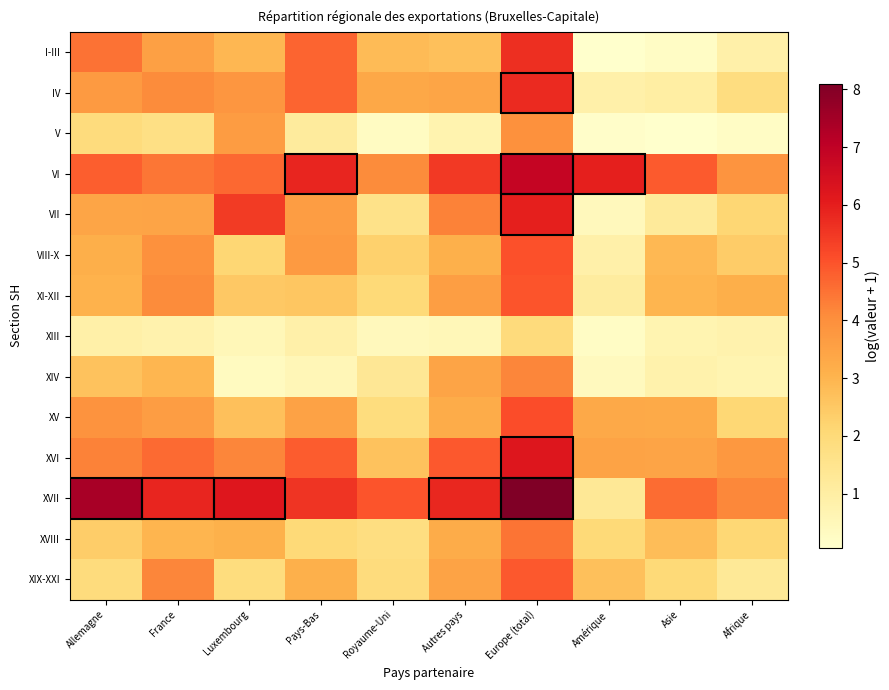

Reading right to left, extract all data points from this chart.

I-III: Afrique=0.9	Asie=0.3	Amérique=0.1	Europe (total)=5.7	Autres pays=2.7	Royaume-Uni=2.8	Pays-Bas=4.7	Luxembourg=2.9	France=3.6	Allemagne=4.5
IV: Afrique=1.9	Asie=1.0	Amérique=0.9	Europe (total)=5.8	Autres pays=3.4	Royaume-Uni=3.3	Pays-Bas=4.7	Luxembourg=3.8	France=4.1	Allemagne=3.7
V: Afrique=0.2	Asie=0.1	Amérique=0.1	Europe (total)=4.0	Autres pays=0.7	Royaume-Uni=0.3	Pays-Bas=1.2	Luxembourg=3.6	France=1.7	Allemagne=1.9
VI: Afrique=3.9	Asie=4.9	Amérique=6.0	Europe (total)=6.9	Autres pays=5.5	Royaume-Uni=4.1	Pays-Bas=5.8	Luxembourg=4.7	France=4.5	Allemagne=4.8
VII: Afrique=2.1	Asie=1.2	Amérique=0.4	Europe (total)=6.0	Autres pays=4.2	Royaume-Uni=1.6	Pays-Bas=3.6	Luxembourg=5.4	France=3.4	Allemagne=3.4
VIII-X: Afrique=2.4	Asie=2.9	Amérique=0.9	Europe (total)=5.0	Autres pays=3.1	Royaume-Uni=2.3	Pays-Bas=3.7	Luxembourg=2.1	France=4.0	Allemagne=3.2
XI-XII: Afrique=3.2	Asie=3.0	Amérique=1.1	Europe (total)=5.0	Autres pays=3.6	Royaume-Uni=2.0	Pays-Bas=2.5	Luxembourg=2.5	France=4.1	Allemagne=3.1
XIII: Afrique=0.8	Asie=0.7	Amérique=0.2	Europe (total)=1.9	Autres pays=0.5	Royaume-Uni=0.4	Pays-Bas=0.9	Luxembourg=0.5	France=0.8	Allemagne=0.9
XIV: Afrique=0.7	Asie=0.8	Amérique=0.4	Europe (total)=4.2	Autres pays=3.4	Royaume-Uni=1.3	Pays-Bas=0.6	Luxembourg=0.3	France=3.0	Allemagne=2.7
XV: Afrique=2.1	Asie=3.3	Amérique=3.3	Europe (total)=5.1	Autres pays=3.2	Royaume-Uni=1.9	Pays-Bas=3.5	Luxembourg=2.7	France=3.6	Allemagne=3.9
XVI: Afrique=3.8	Asie=3.4	Amérique=3.5	Europe (total)=6.2	Autres pays=4.9	Royaume-Uni=2.6	Pays-Bas=4.8	Luxembourg=4.2	France=4.6	Allemagne=4.2
XVII: Afrique=4.2	Asie=4.6	Amérique=1.3	Europe (total)=8.1	Autres pays=5.8	Royaume-Uni=5.0	Pays-Bas=5.6	Luxembourg=6.2	France=5.9	Allemagne=7.4
XVIII: Afrique=2.1	Asie=2.8	Amérique=2.0	Europe (total)=4.5	Autres pays=3.2	Royaume-Uni=1.8	Pays-Bas=2.0	Luxembourg=3.1	France=3.0	Allemagne=2.4
XIX-XXI: Afrique=1.3	Asie=2.0	Amérique=2.7	Europe (total)=4.9	Autres pays=3.5	Royaume-Uni=1.9	Pays-Bas=3.1	Luxembourg=1.9	France=4.2	Allemagne=1.9